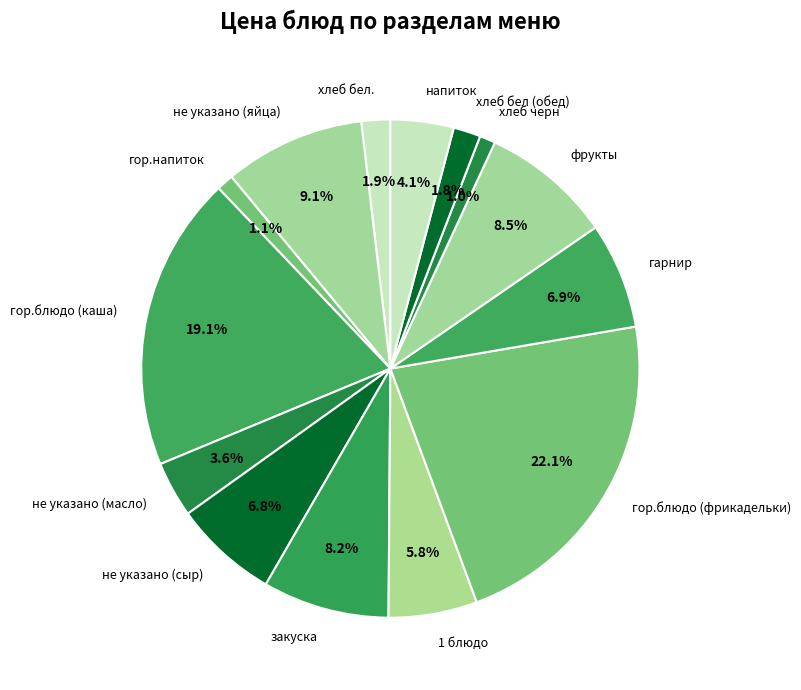

To the nearest percent, what portion does хлеб бел. represent?

2%